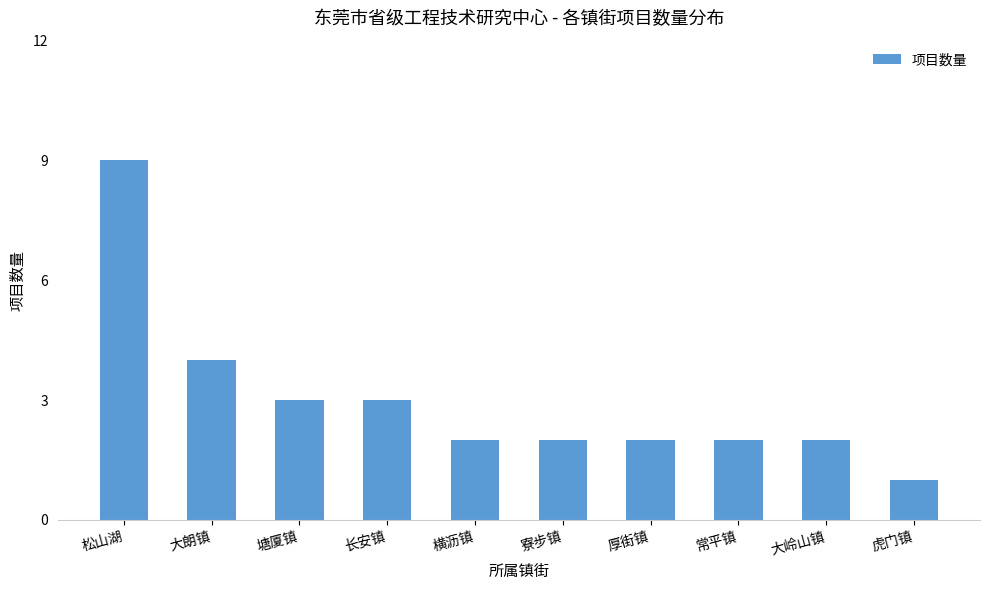

What is the greatest value displayed?

9